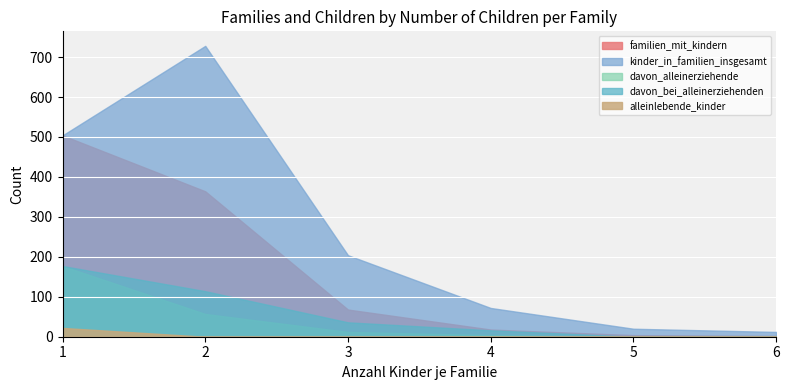

True or false: alleinlebende_kinder has more than 2 interior local peaks.

False